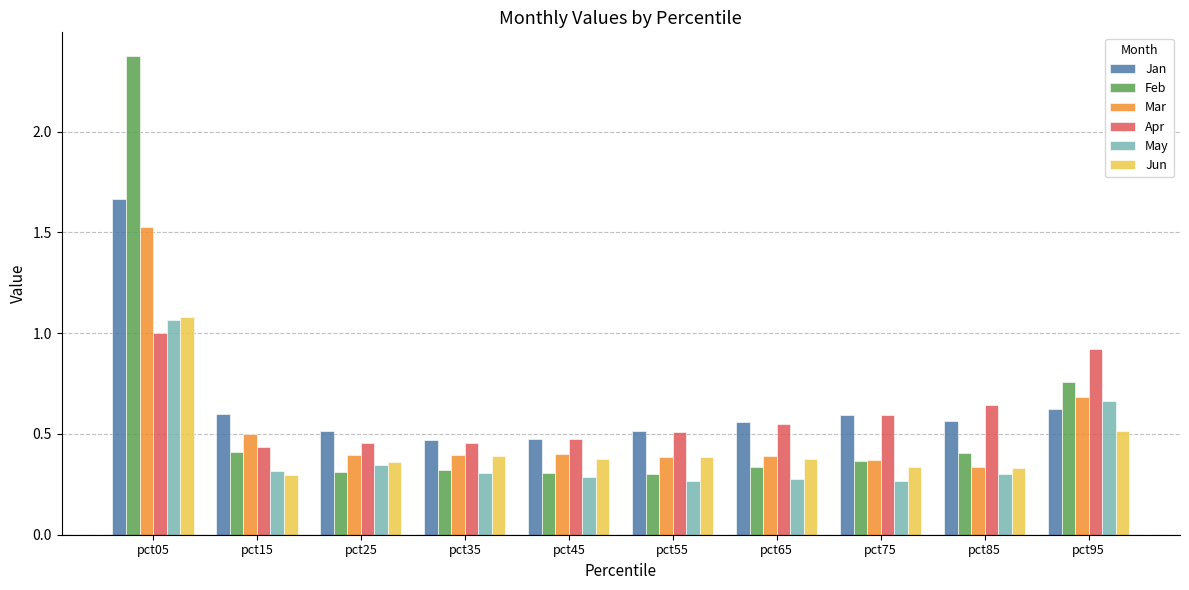

Are the bars horizontal?

No